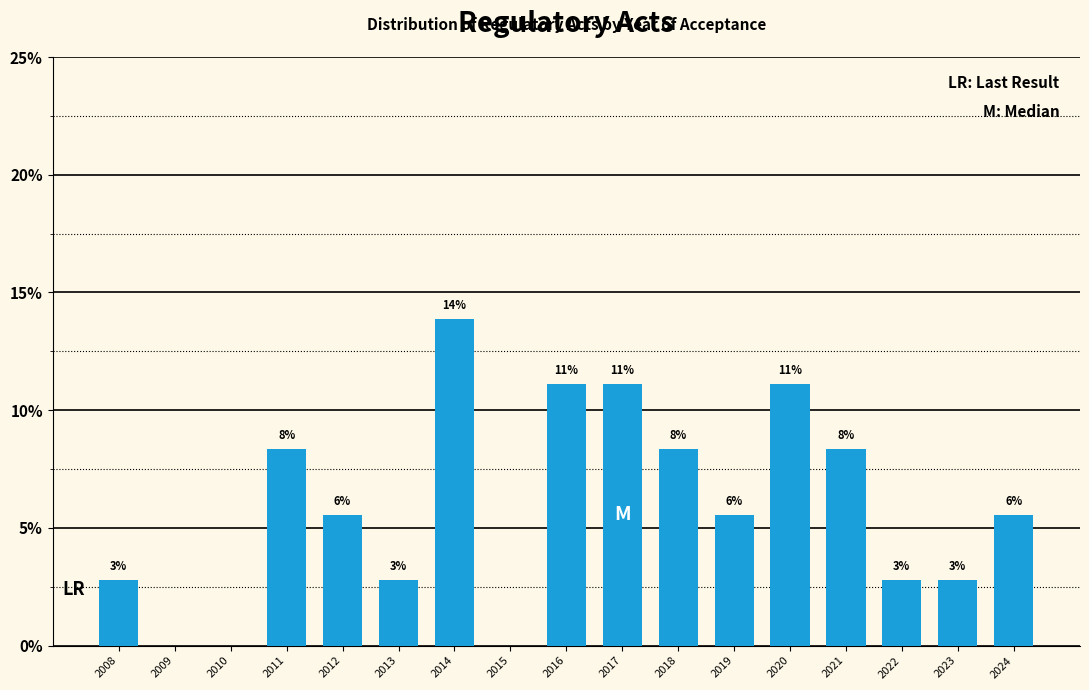

Are the bars horizontal?

No